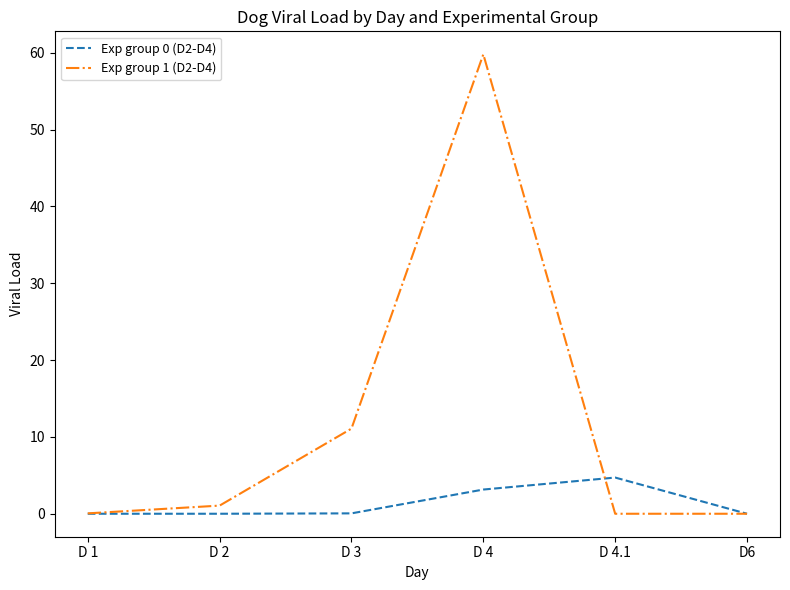

Which series has the largest range (max minus min)?

Exp group 1 (D2-D4)